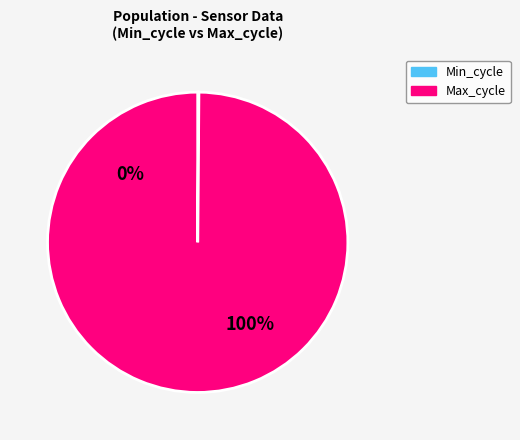

To the nearest percent, what portion does 20 represent?

3%